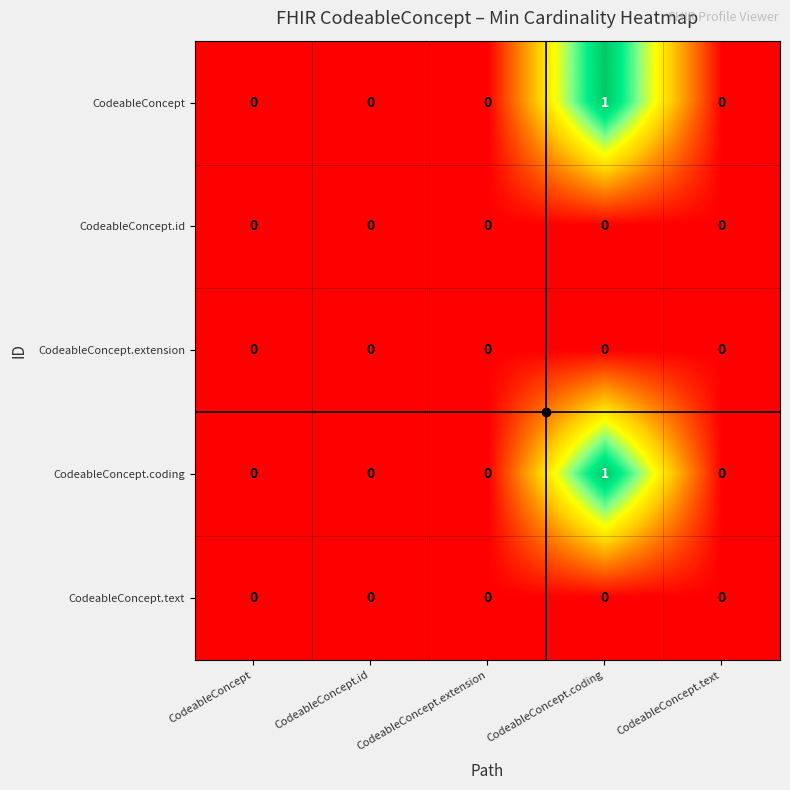

At which category is the sum across all series the highest?

CodeableConcept.coding